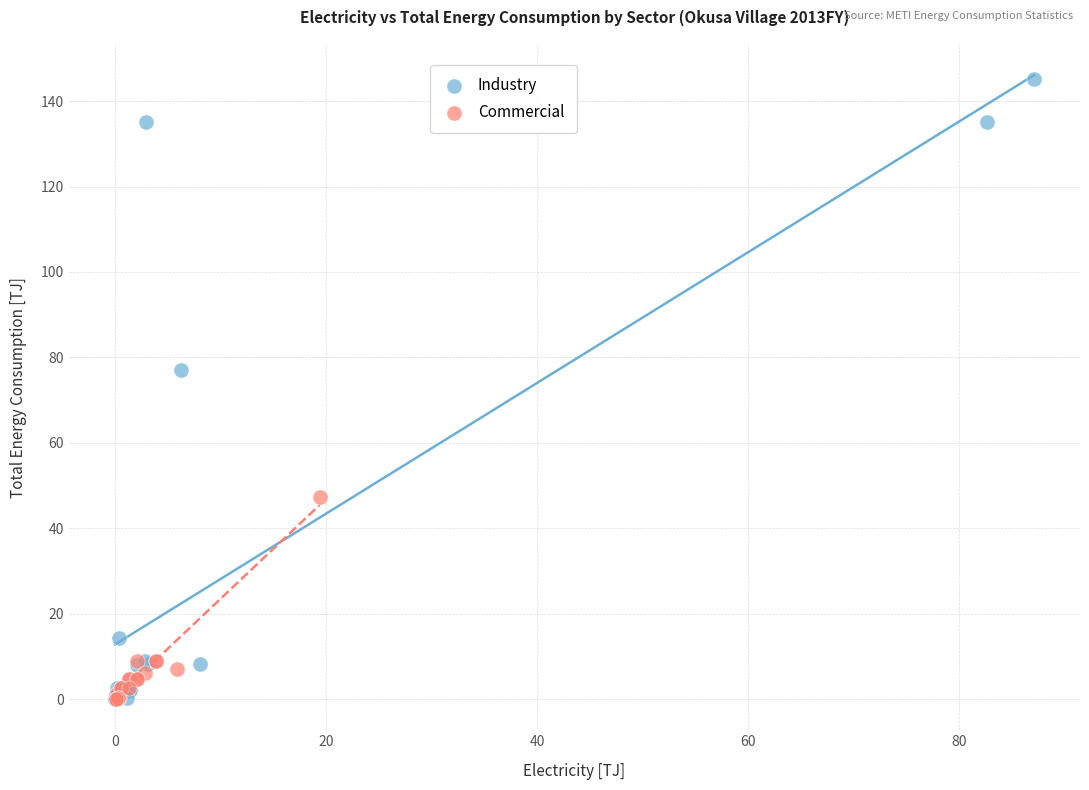

Which series has the widest spread of Y values?

Industry